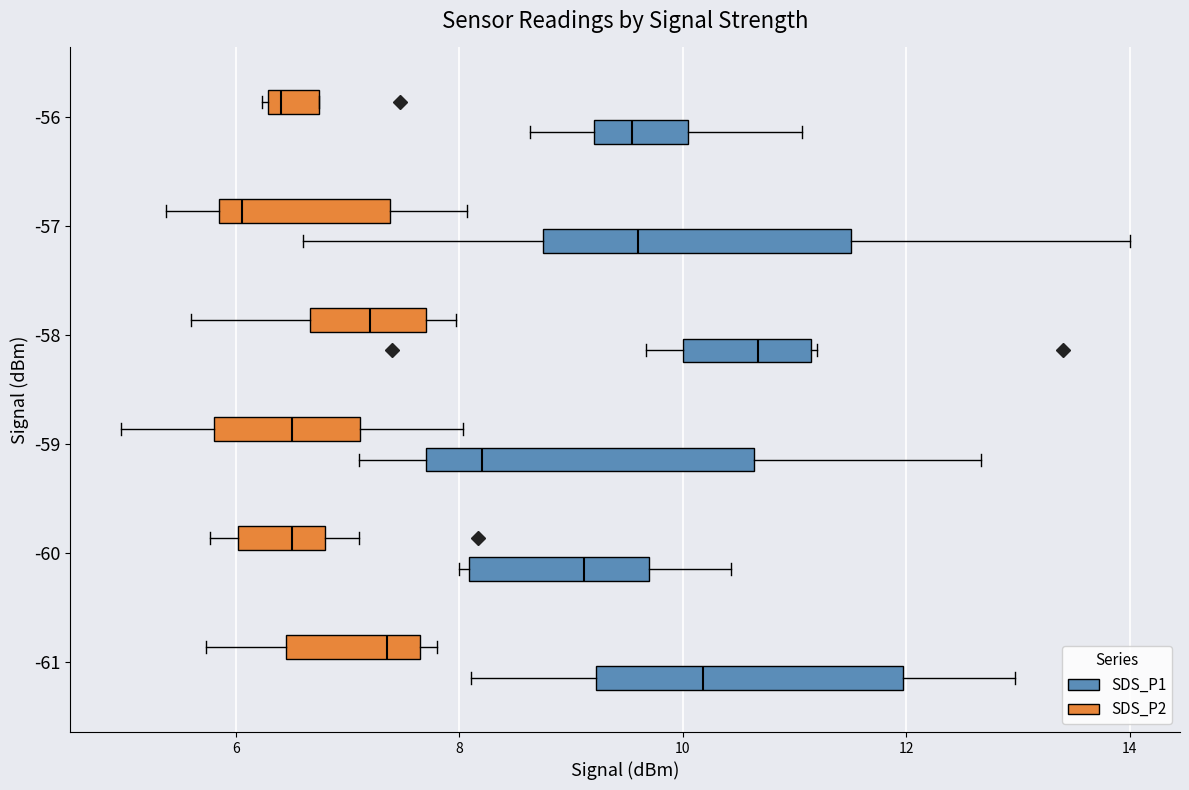

Reading bottom to top, read every box against the x-axis: the position of its median line, the range the box covers, and the ends of its whiskers. The values are not printed on the chart, so give them approximately, as read against the axis.

-61 (SDS_P1): median 10.2, box 9.2 to 12.0, whiskers 8.2 to 13.0
-61 (SDS_P2): median 7.4, box 6.4 to 7.6, whiskers 5.8 to 7.8
-60 (SDS_P1): median 9.2, box 8.0 to 9.6, whiskers 8.0 (just left of the box's left edge) to 10.4
-60 (SDS_P2): median 6.6, box 6.0 to 6.8, whiskers 5.8 to 7.2
-59 (SDS_P1): median 8.2, box 7.8 to 10.6, whiskers 7.2 to 12.6
-59 (SDS_P2): median 6.6, box 5.8 to 7.2, whiskers 5.0 to 8.0
-58 (SDS_P1): median 10.6, box 10.0 to 11.2, whiskers 9.6 to 11.2
-58 (SDS_P2): median 7.2, box 6.6 to 7.8, whiskers 5.6 to 8.0
-57 (SDS_P1): median 9.6, box 8.8 to 11.6, whiskers 6.6 to 14.0
-57 (SDS_P2): median 6.0, box 5.8 to 7.4, whiskers 5.4 to 8.0
-56 (SDS_P1): median 9.6, box 9.2 to 10.0, whiskers 8.6 to 11.0
-56 (SDS_P2): median 6.4, box 6.2 to 6.8, whiskers 6.2 to 6.8